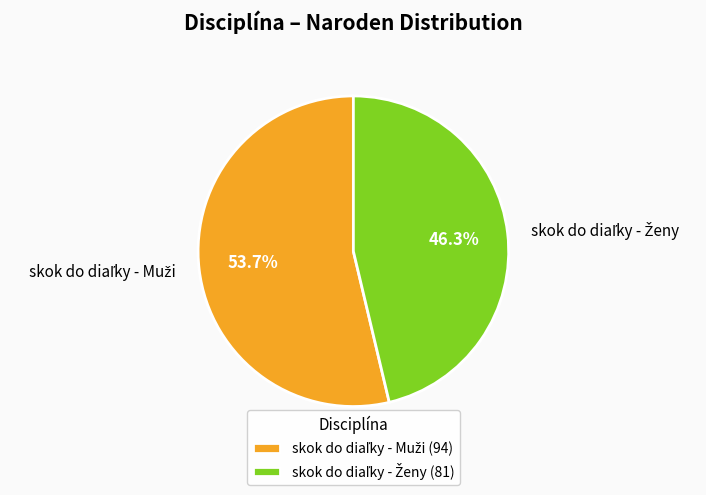

Is there any slice that represents more than half of the pie?

Yes